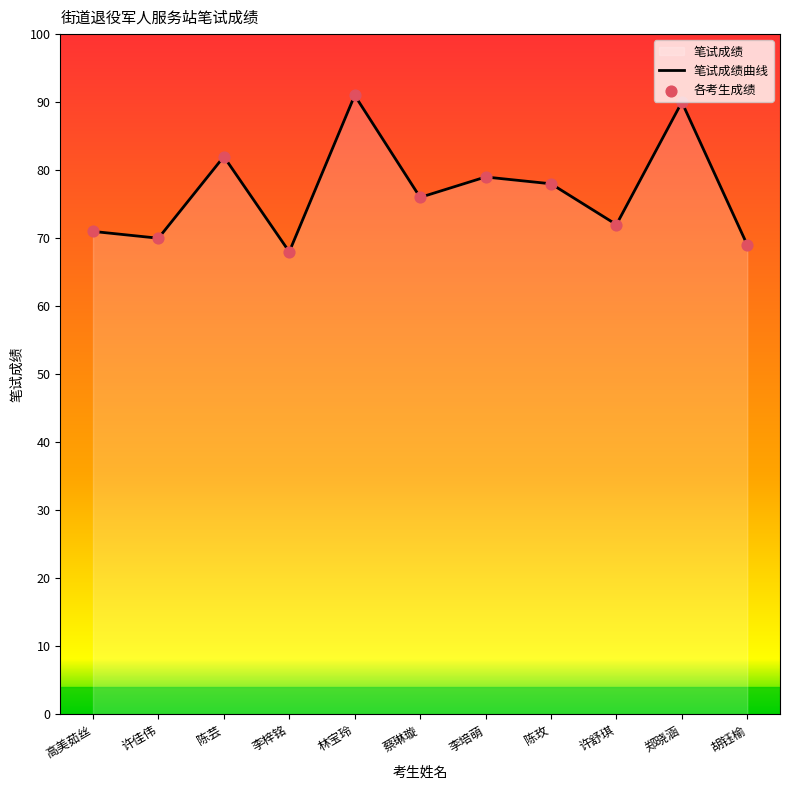

At how many categories does at least one series exceed 74?

6